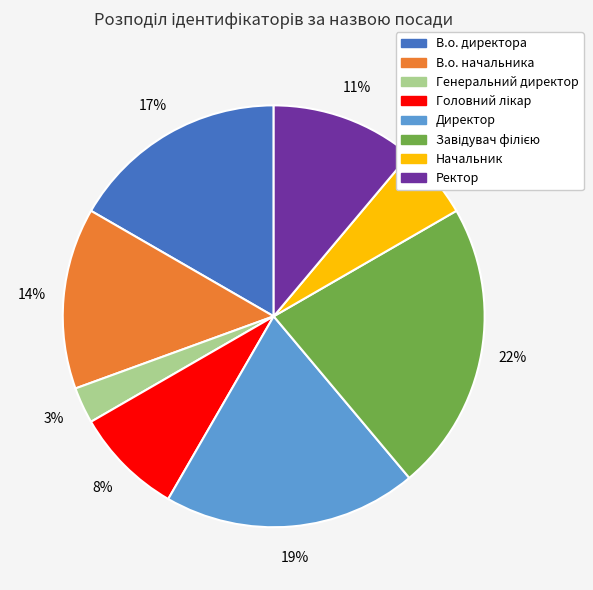

To the nearest percent, what is the difference between the largest and smallest slice percentages?

19%